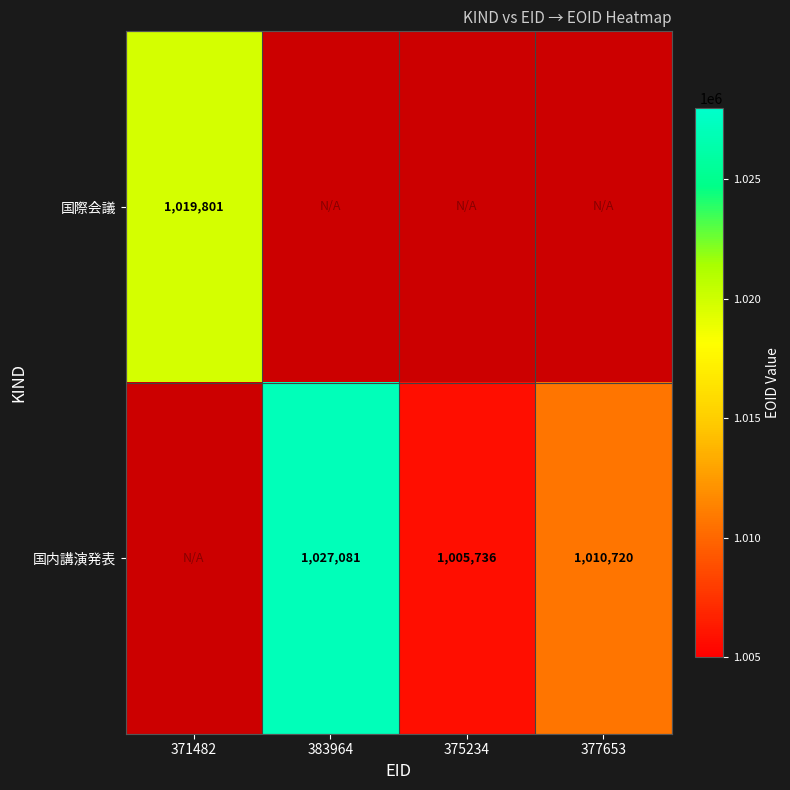

The 国際会議 series shows 1019801 at 371482. True or false?

True